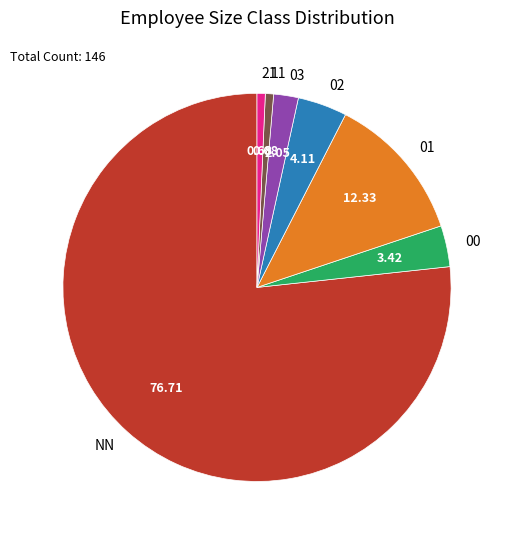

Is the sum of 02 and 11 greater than half?

No